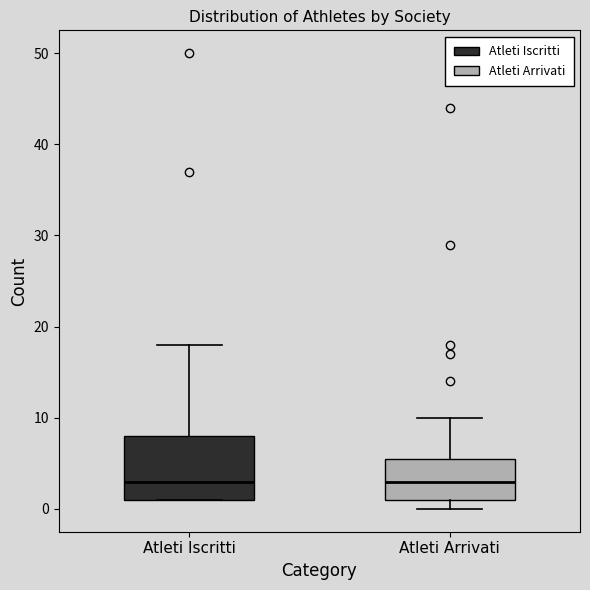

Reading left to right, read every box against the y-axis: the position of its median line, the range the box covers, and the ends of its whiskers. The values are not printed on the chart, so give them approximately, as read against the axis.

Atleti Iscritti: median 3, box 1 to 8, whiskers 1 to 18
Atleti Arrivati: median 3, box 1 to 6, whiskers 0 to 10